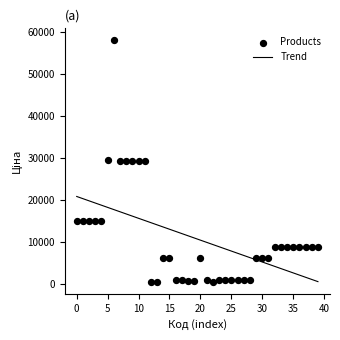

Count the number of points in this scatter plot.

40